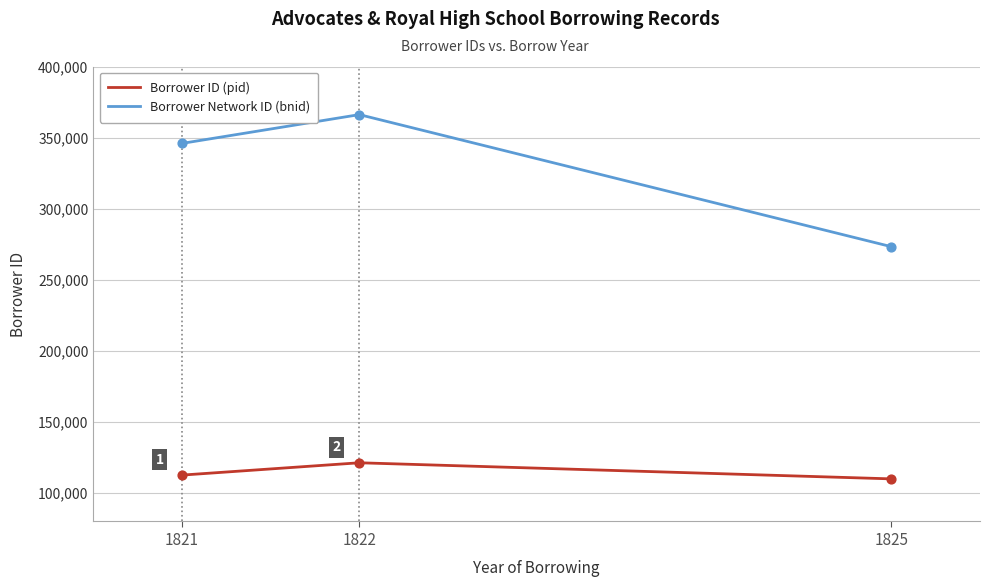

Is the value of Borrower ID (pid) at 1822 greater than the value of Borrower Network ID (bnid) at 1822?

No